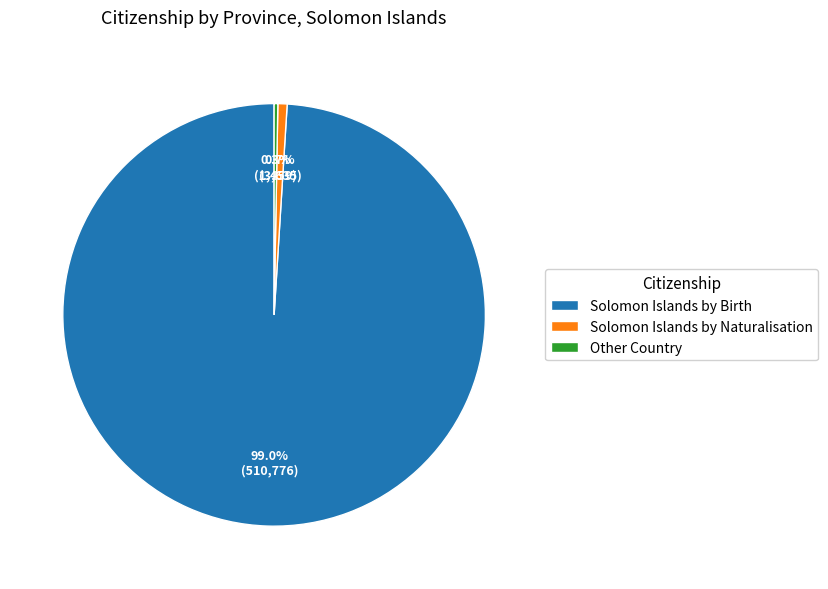

How many segments does this pie chart have?

3